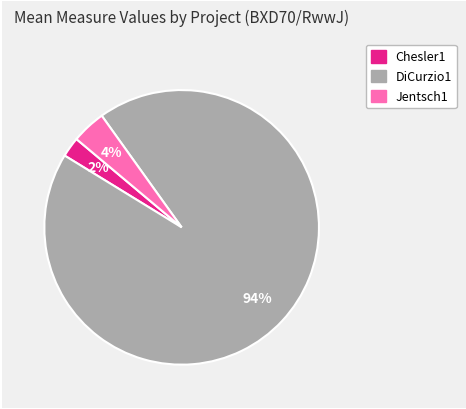

Which has a higher value, Chesler1 or DiCurzio1?

DiCurzio1